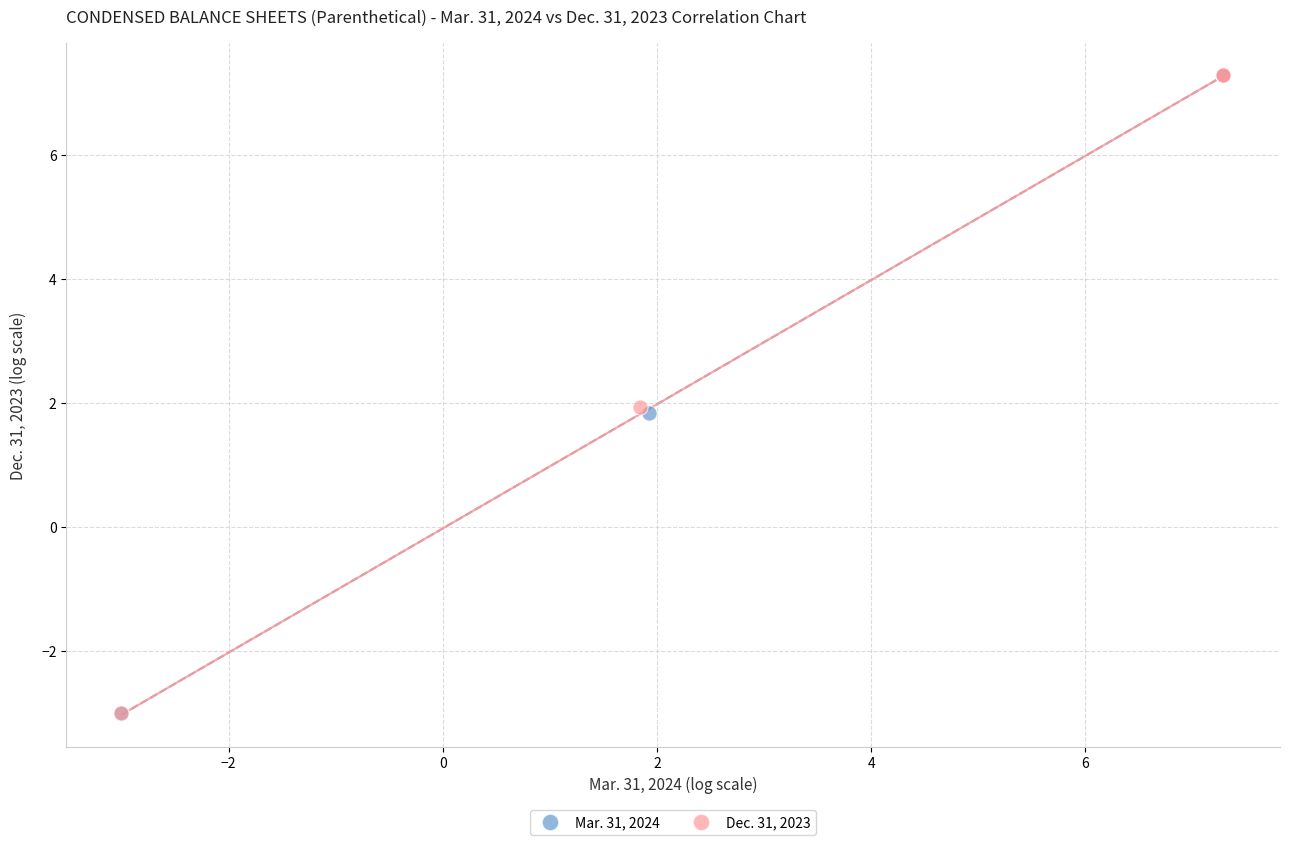

Which series has the largest Y range (max minus min)?

Dec. 31, 2023